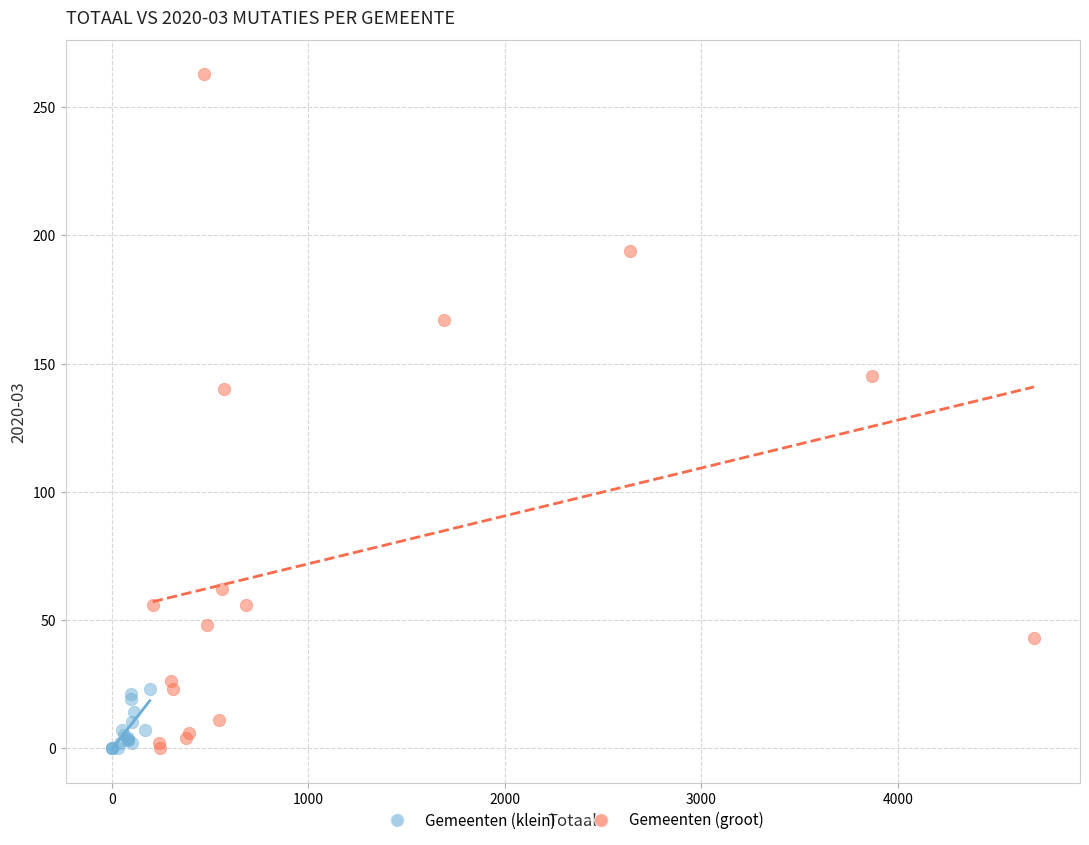

Which series contains the highest Y value?

Gemeenten (groot)